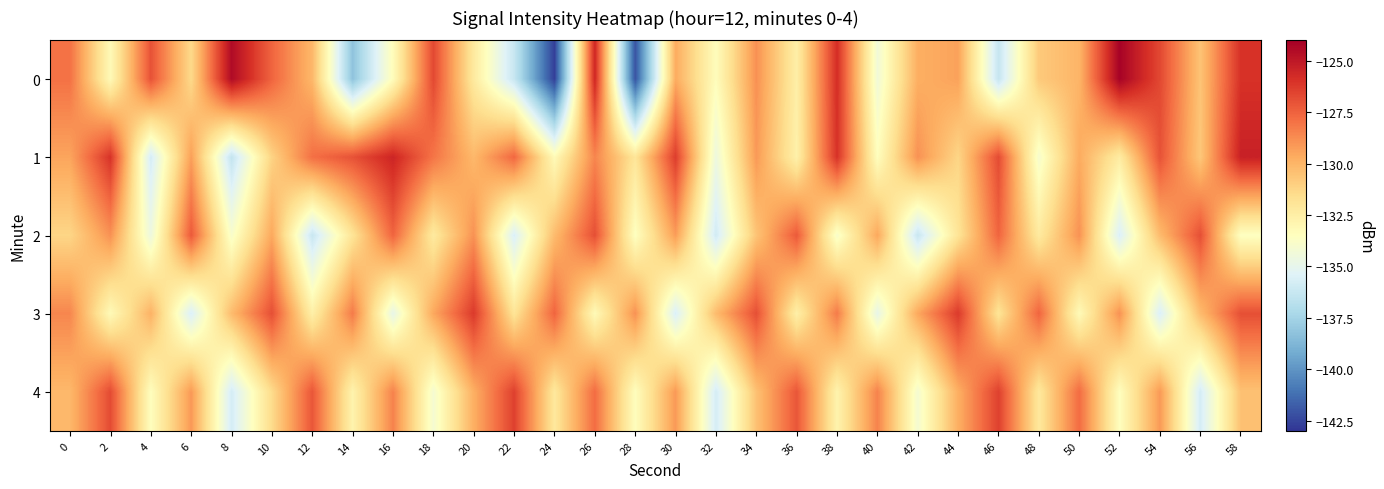

At which category does the chart reach its minimum across all series?

24